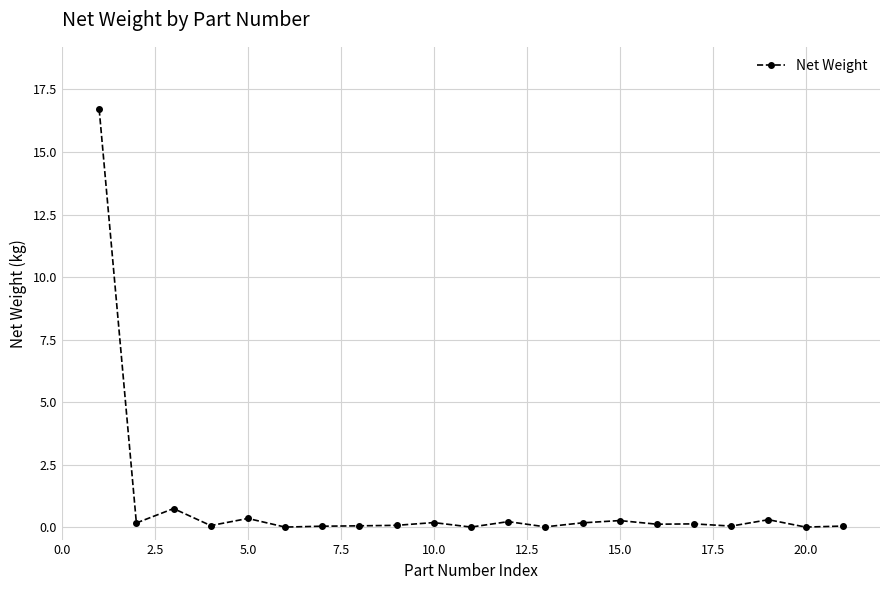

What is the difference between the maximum and minimum values?

16.7